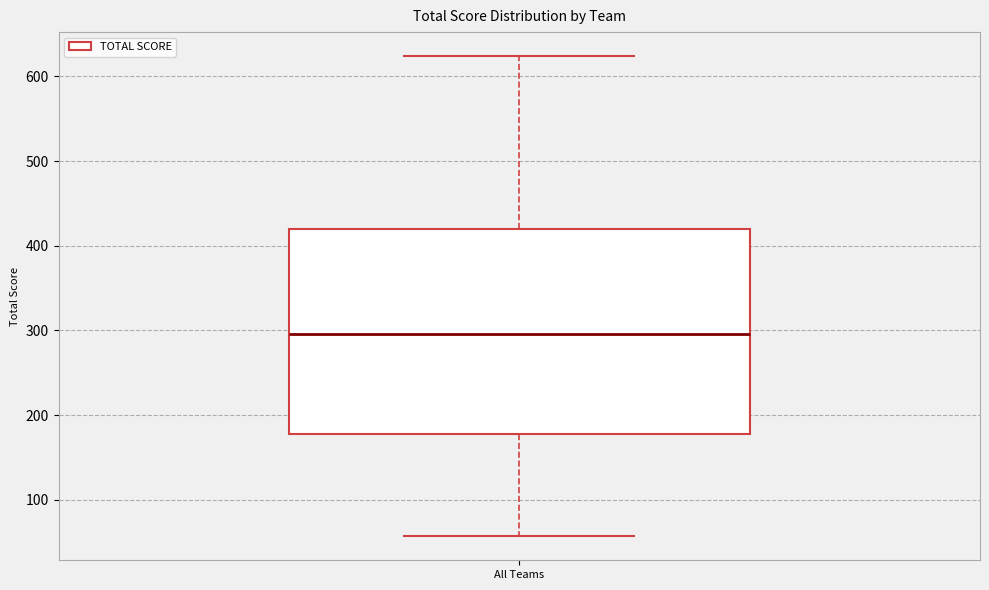

Transcribe this box plot: give where the median line is, the range the box spans, and where the two whiskers end, as read against the y-axis. The values are not printed on the chart, so give them approximately, as read against the axis.

median 300, box 180 to 420, whiskers 60 to 620